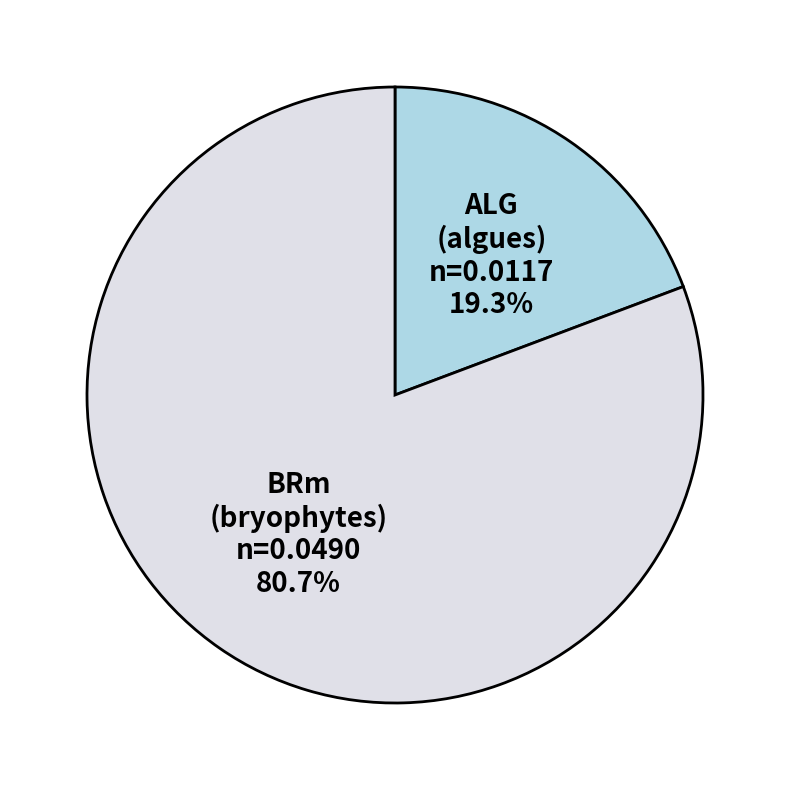

Count the number of slices in the pie.

2